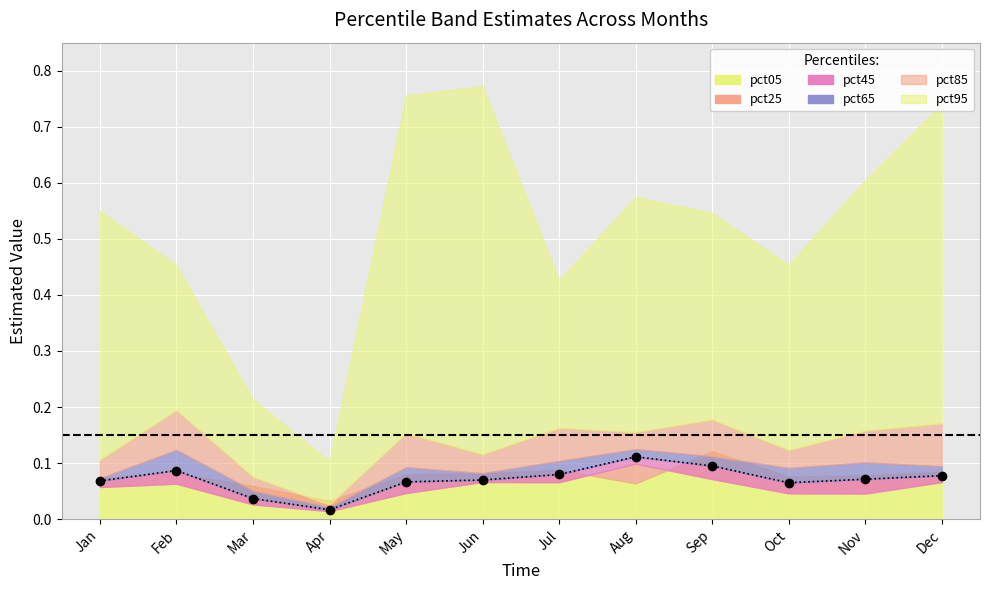

What is the sum of the values at Feb and Mar?

0.1